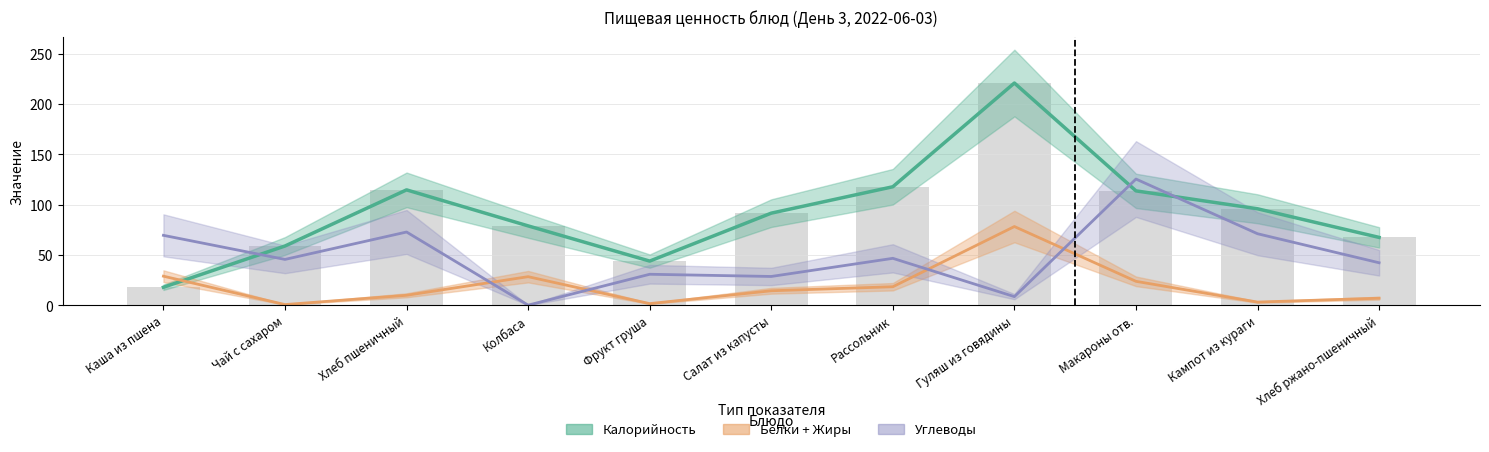

Which series has the largest total across all categories?

Калорийность